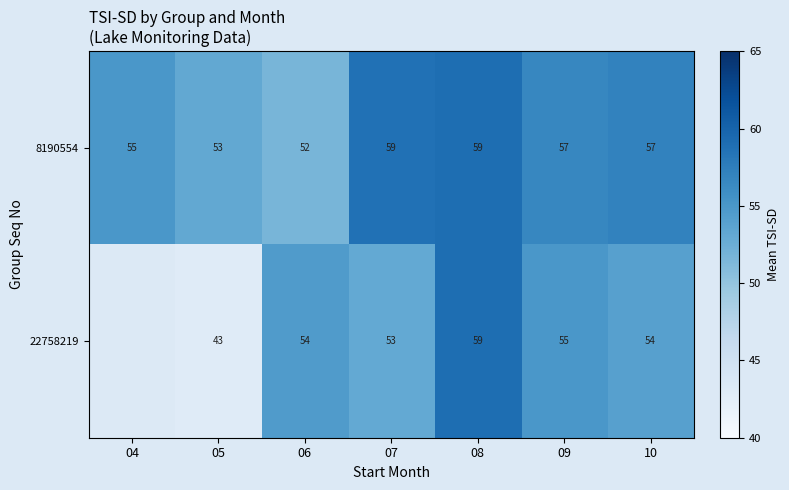

Where does the 8190554 series first go above 57?

07